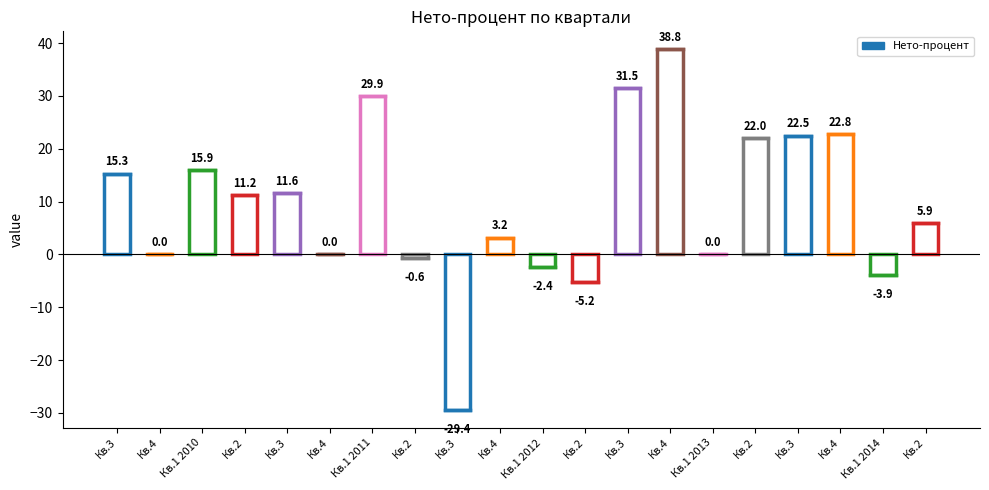

How many bars are there in total?

20